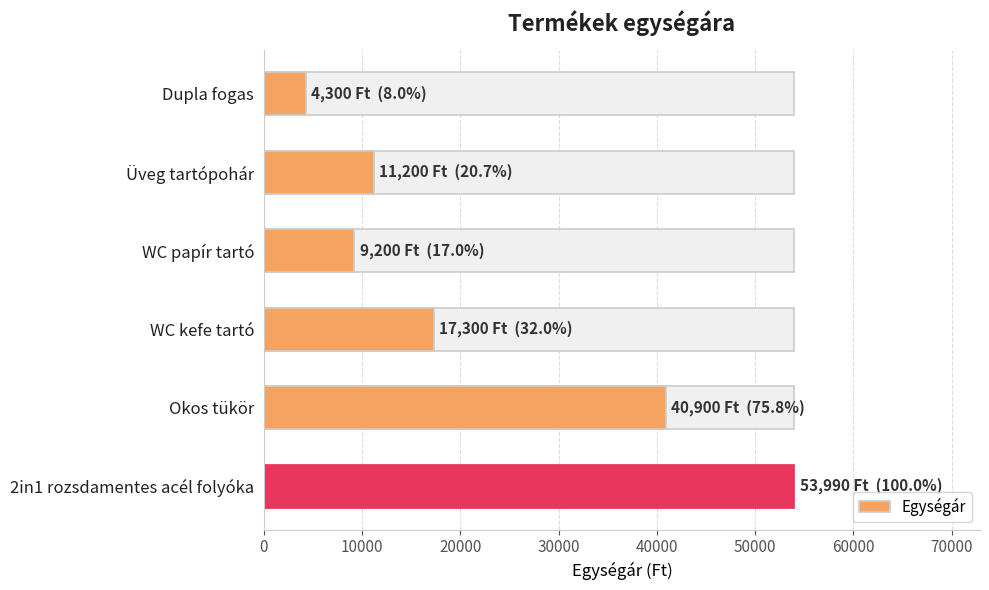

How many values are below 17300?

3